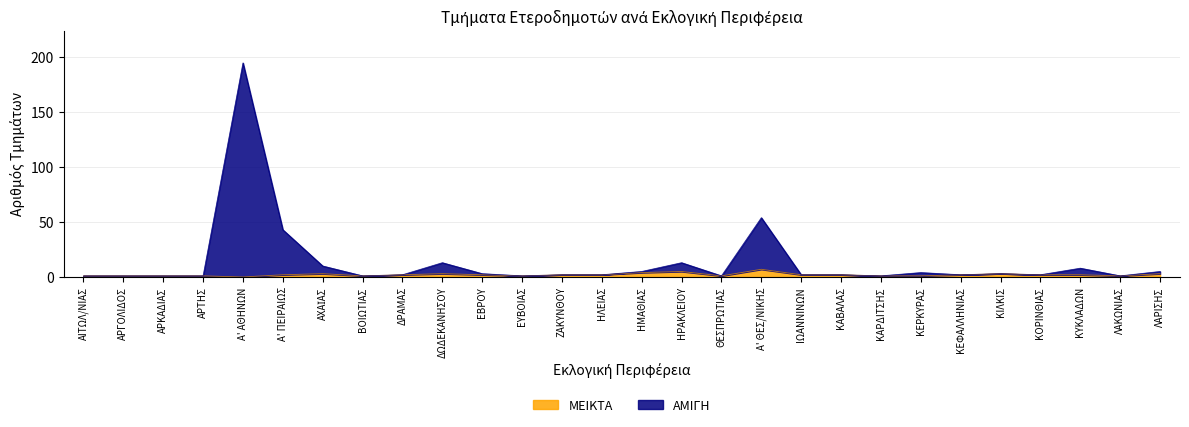

At how many categories does at least one series exceed 36?

3